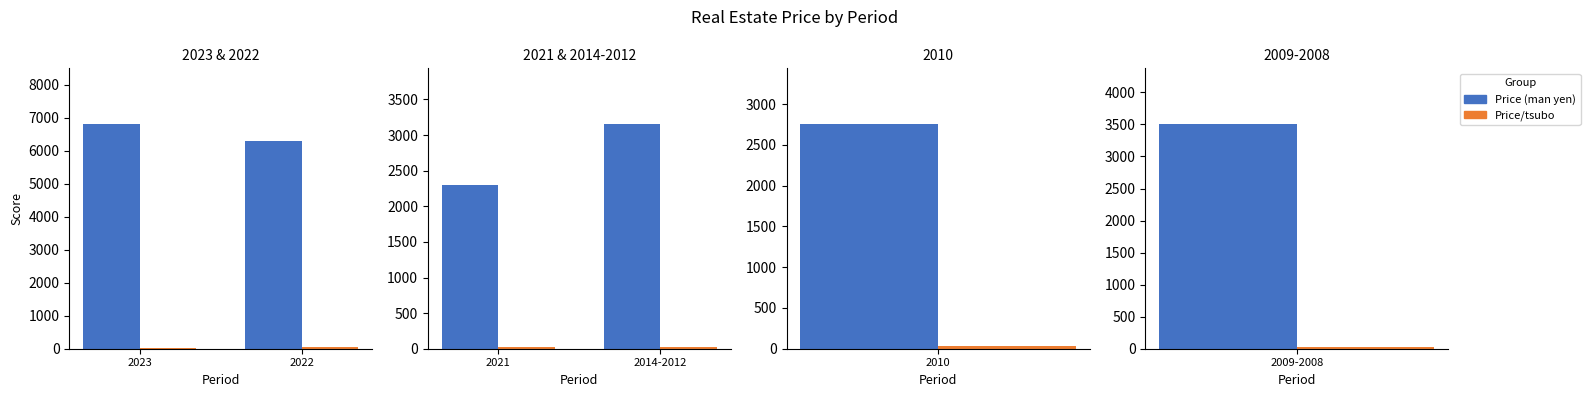

Count the number of data series in this chart.

2